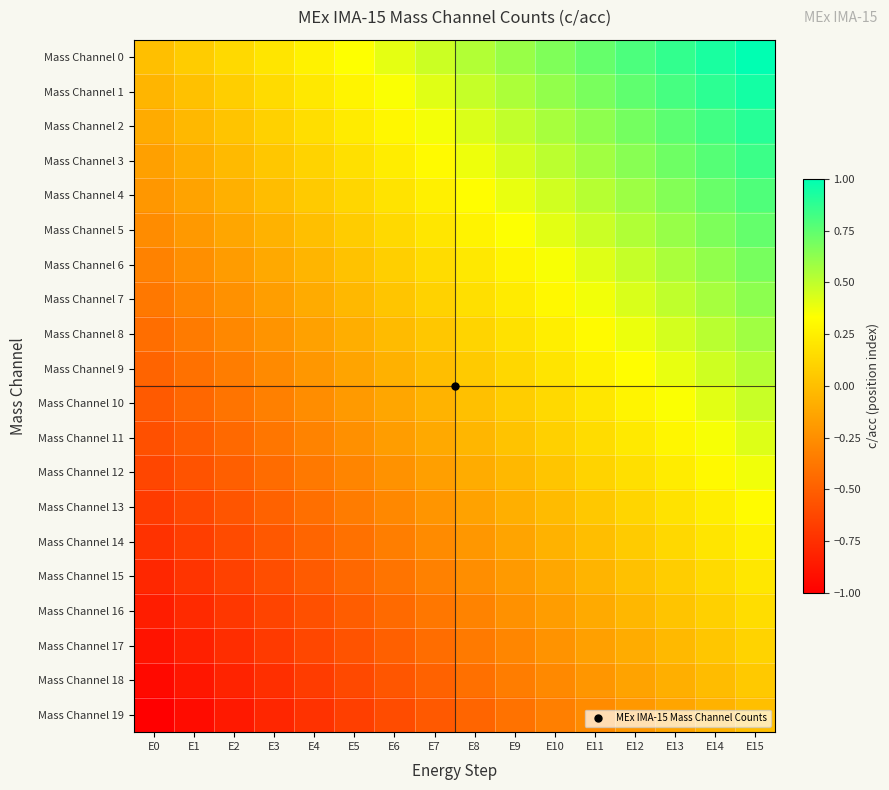

What is the spread (max minus min) of values at E7?

1.0